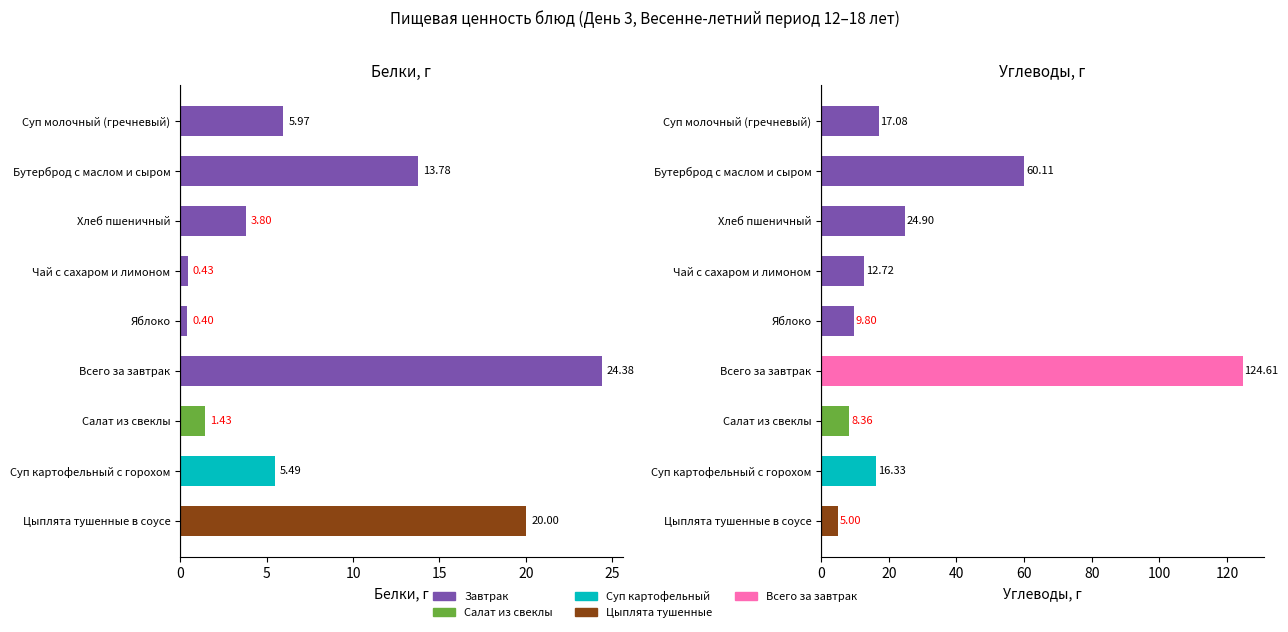

List the series in order of their overall mean, highest first.

Углеводы, Белки